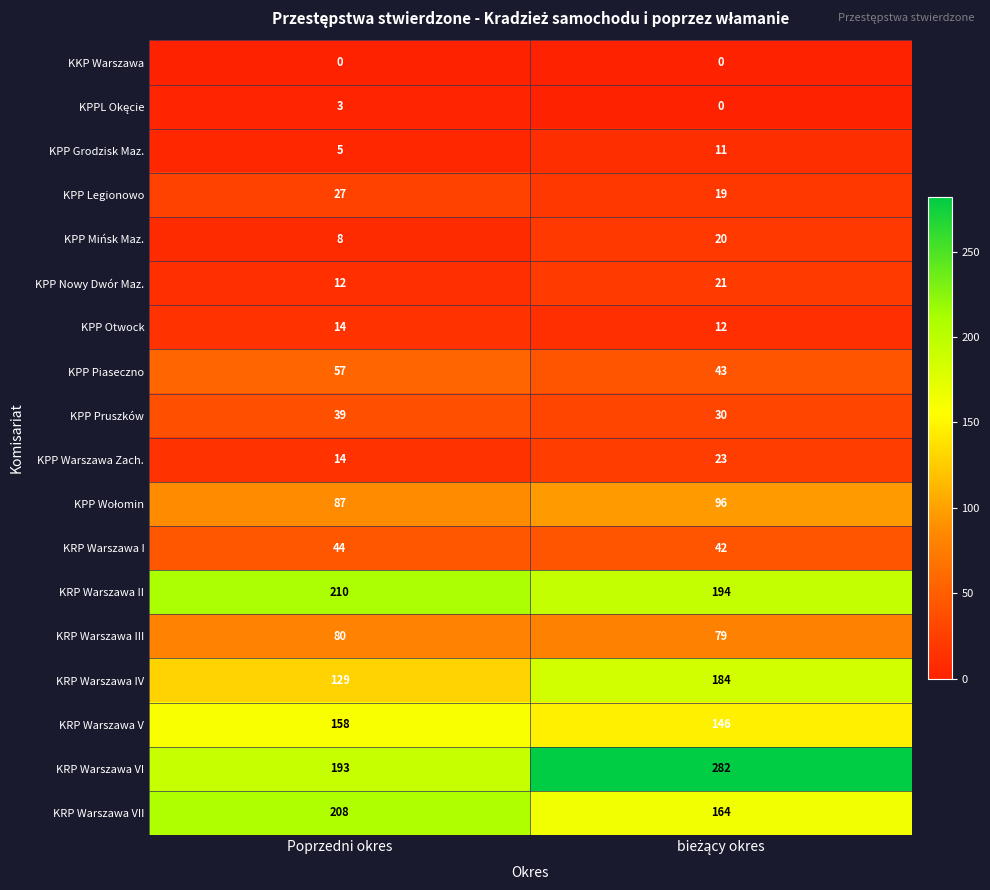

What is the maximum value for KRP Warszawa VII?

208